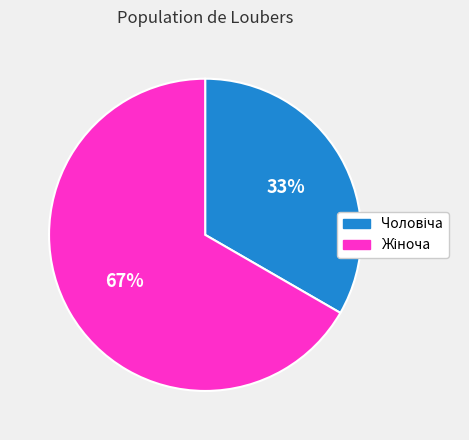

To the nearest percent, what is the average slice percentage?

50%